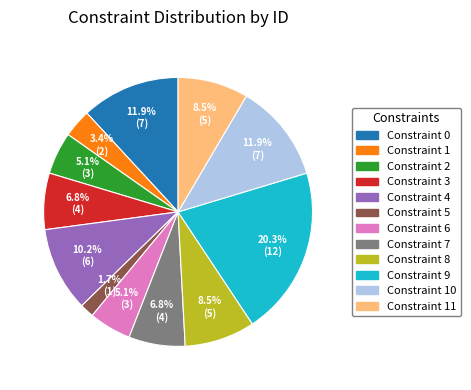

How many slices are in this pie chart?

12